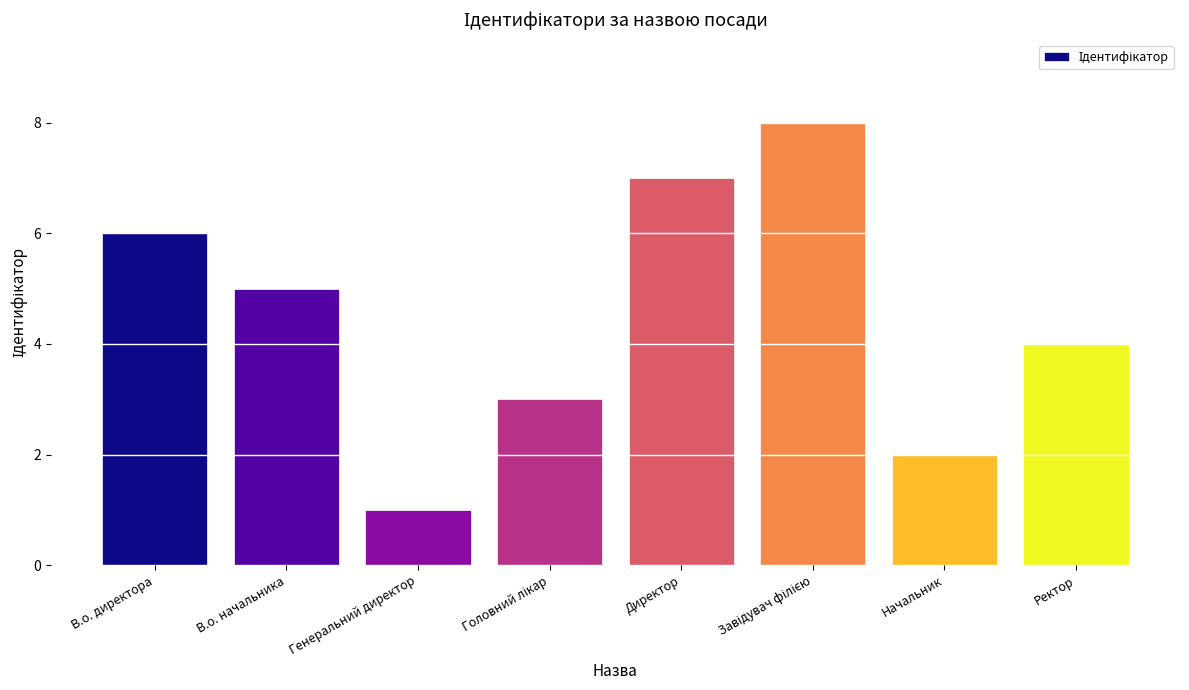

Which has a higher value, В.о. директора or Генеральний директор?

В.о. директора